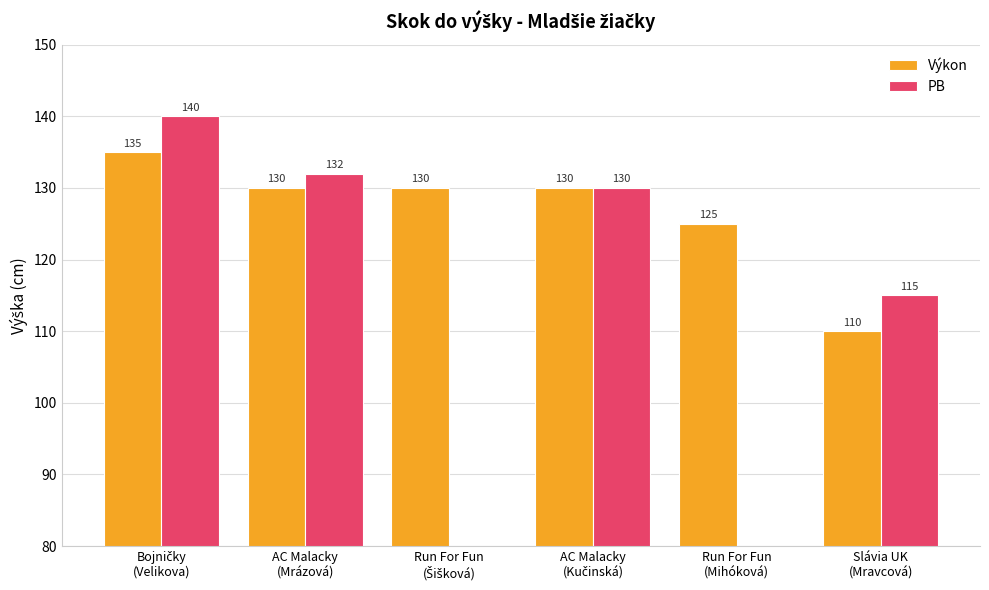

What is the value of the Výkon bar at the 2nd from the left?

130